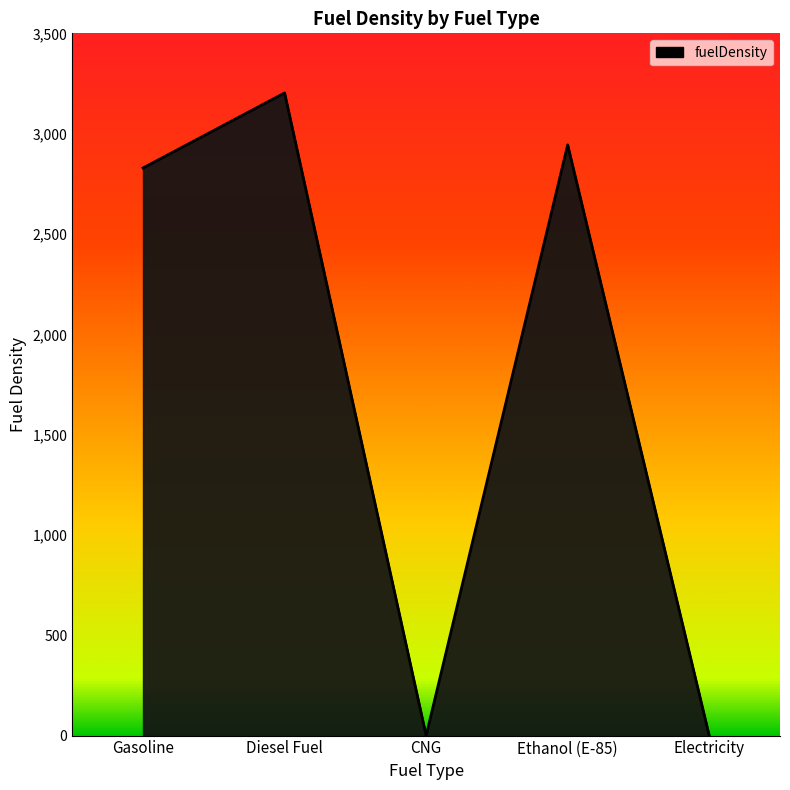

How many series are shown in this chart?

1